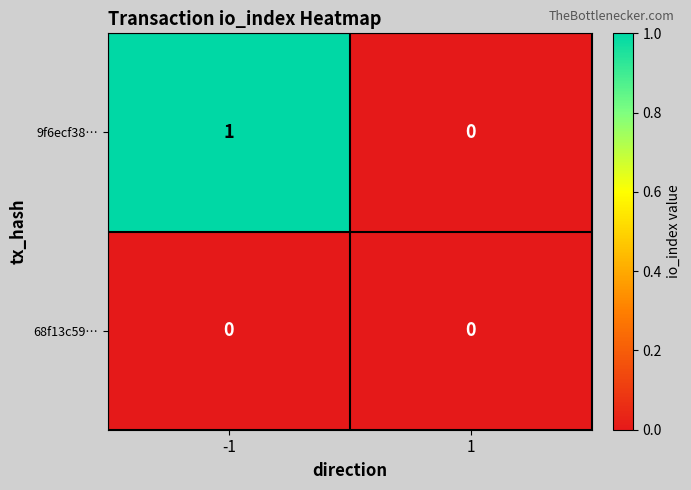

Which series changed the most between -1 and 1?

9f6ecf38…